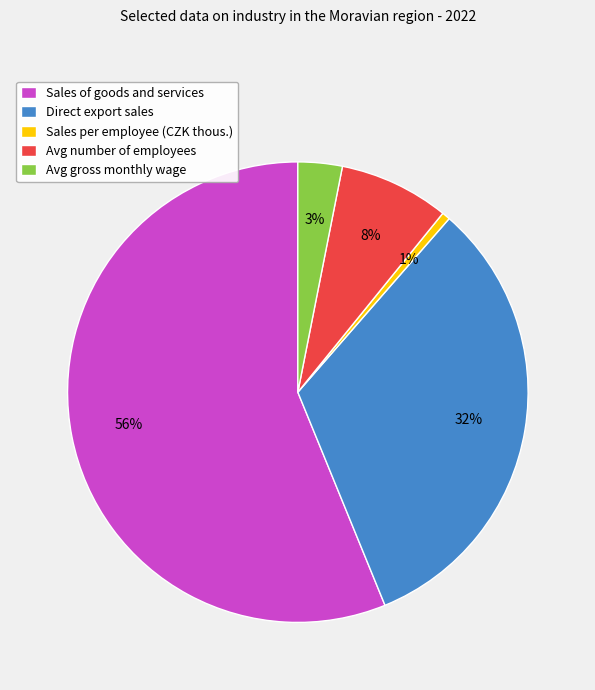

Does Sales of goods and services represent more than half of the total?

Yes